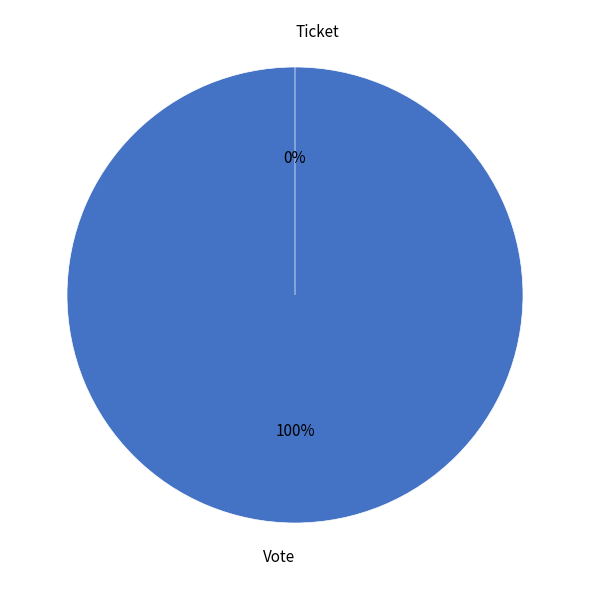

Which category has the biggest portion of the pie?

Vote